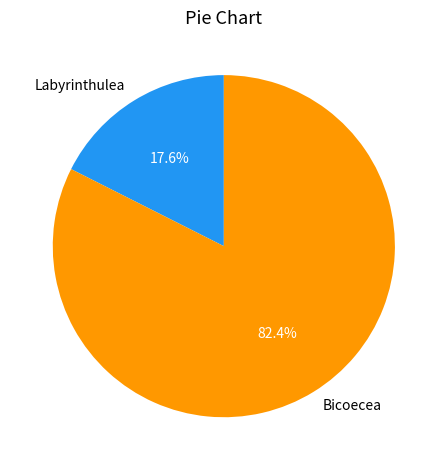

Is Labyrinthulea the majority of the pie?

No